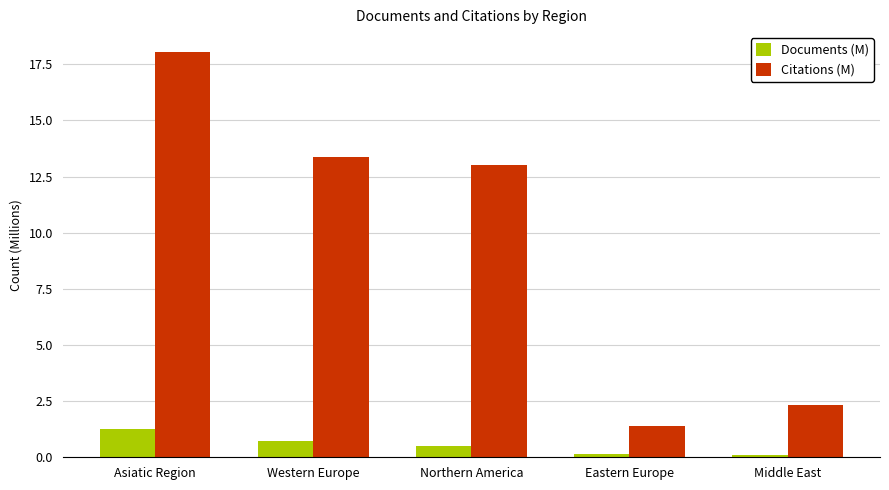

What is the difference between the highest and lowest values at Middle East?

2.2